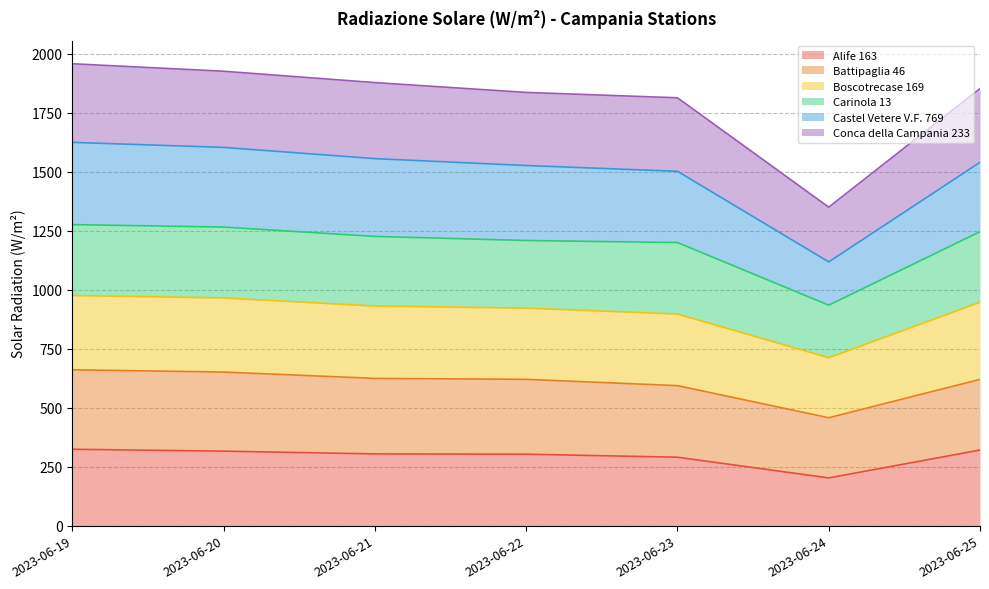

In Alife 163, how many points are lower than both neighbors (excluding endpoints)?

1